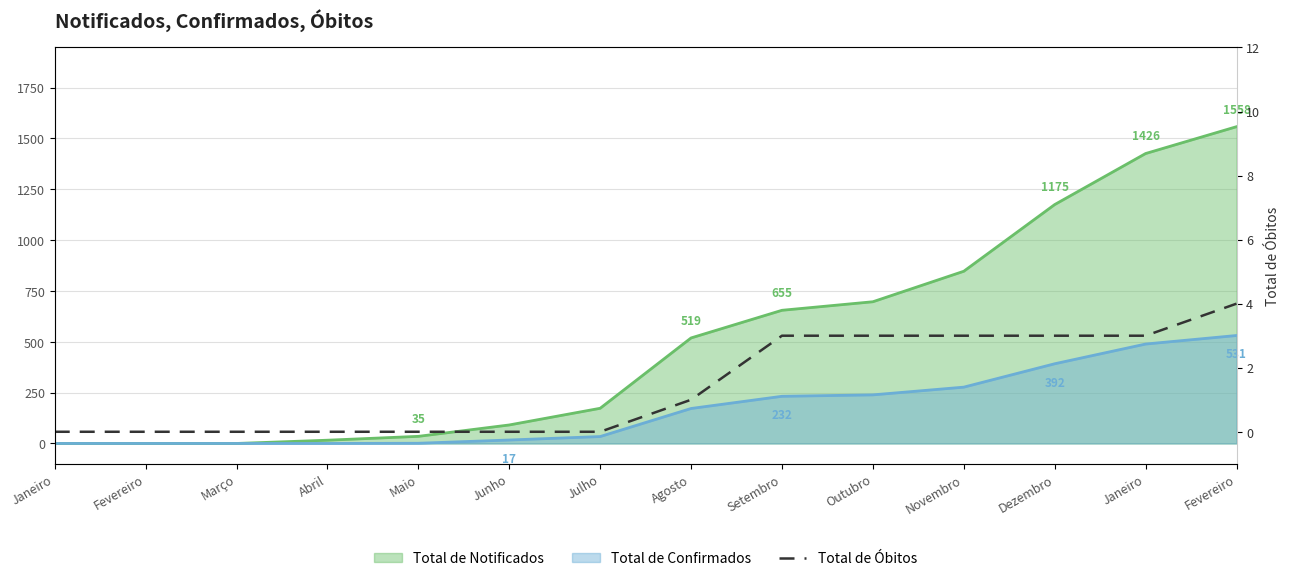

The value at Abril is 0. True or false?

True